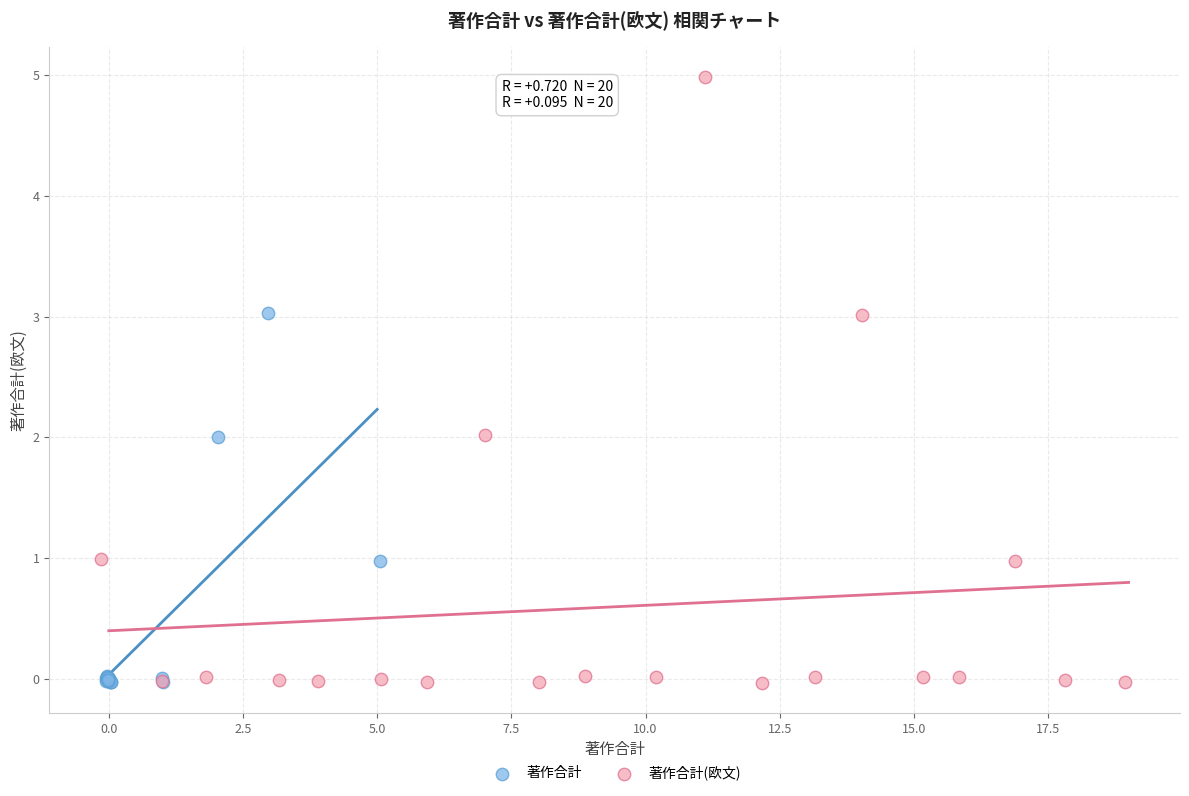

Which series contains the highest Y value?

著作合計(欧文)